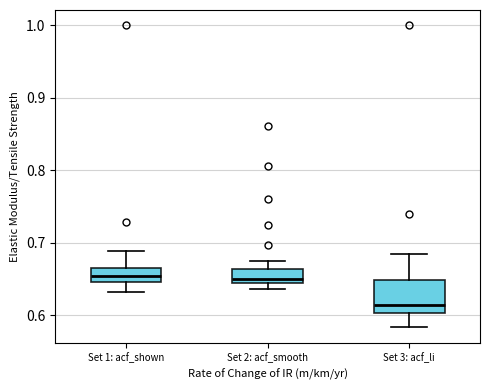

Where is the upper edge of the box for Set 3: acf_li on the y-axis? The values are not printed on the chart, so give them approximately, as read against the axis.

0.65